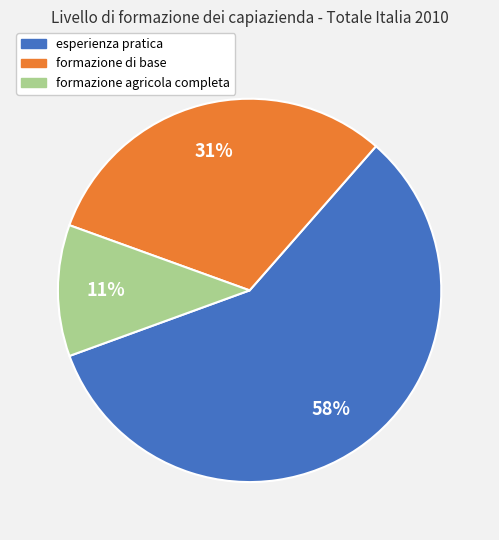

Is it true that formazione di base is 31% of the pie?

True